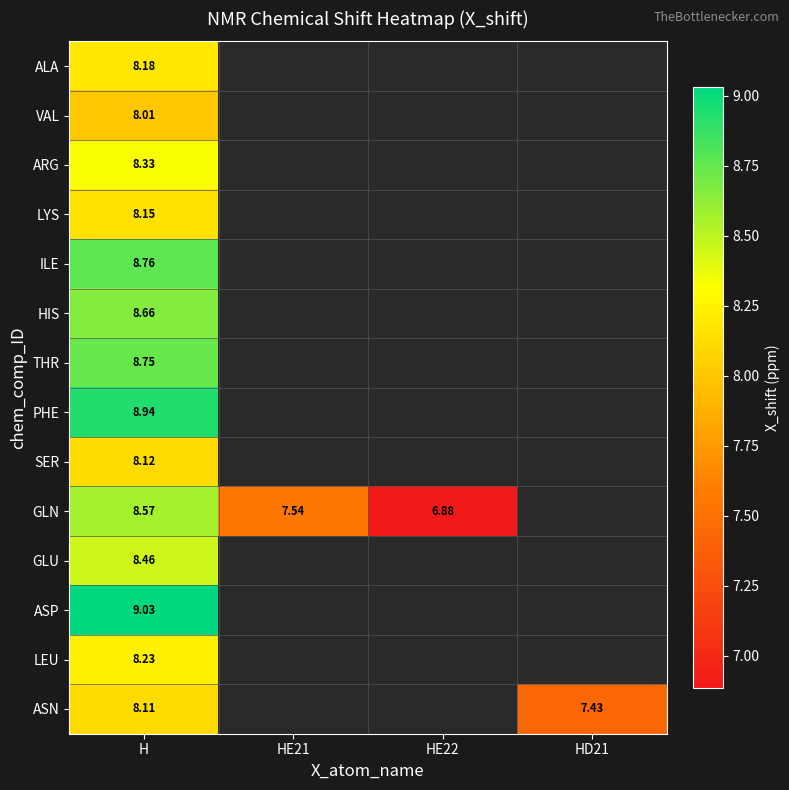

Rank the series at H from lowest to highest value.

VAL, ASN, SER, LYS, ALA, LEU, ARG, GLU, GLN, HIS, THR, ILE, PHE, ASP